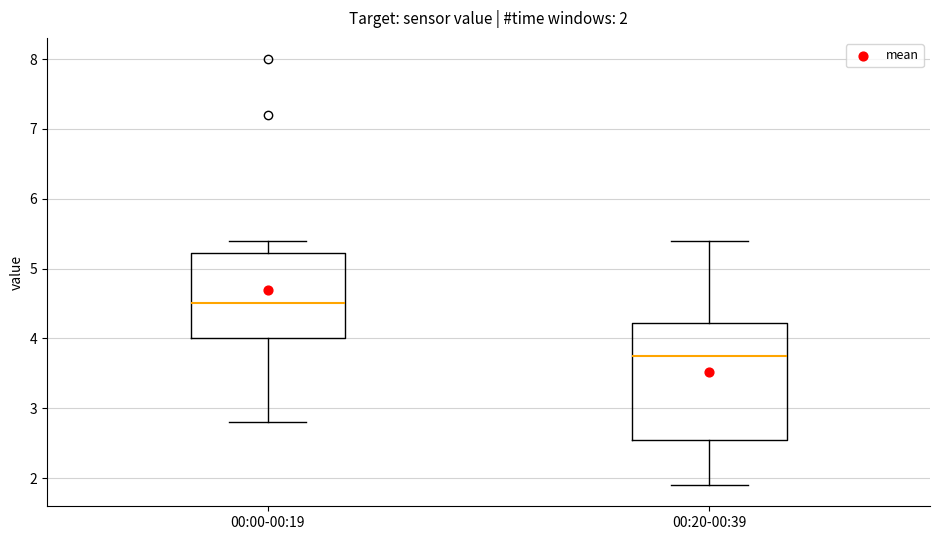

Which box's median line is the lowest?

00:20-00:39